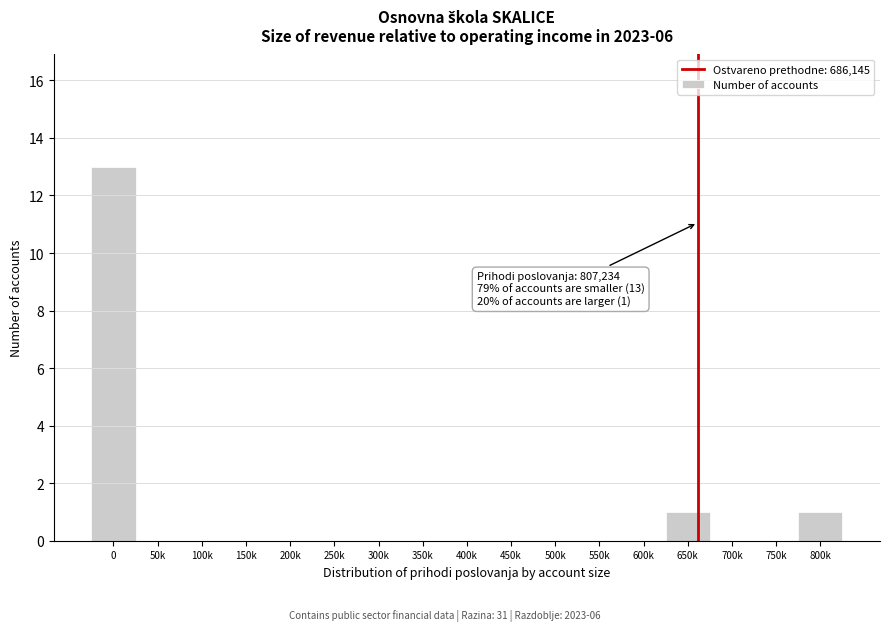

Reading left to right, list all the values displayed in this chart.

0=13	50k=0	100k=0	150k=0	200k=0	250k=0	300k=0	350k=0	400k=0	450k=0	500k=0	550k=0	600k=0	650k=1	700k=0	750k=0	800k=1